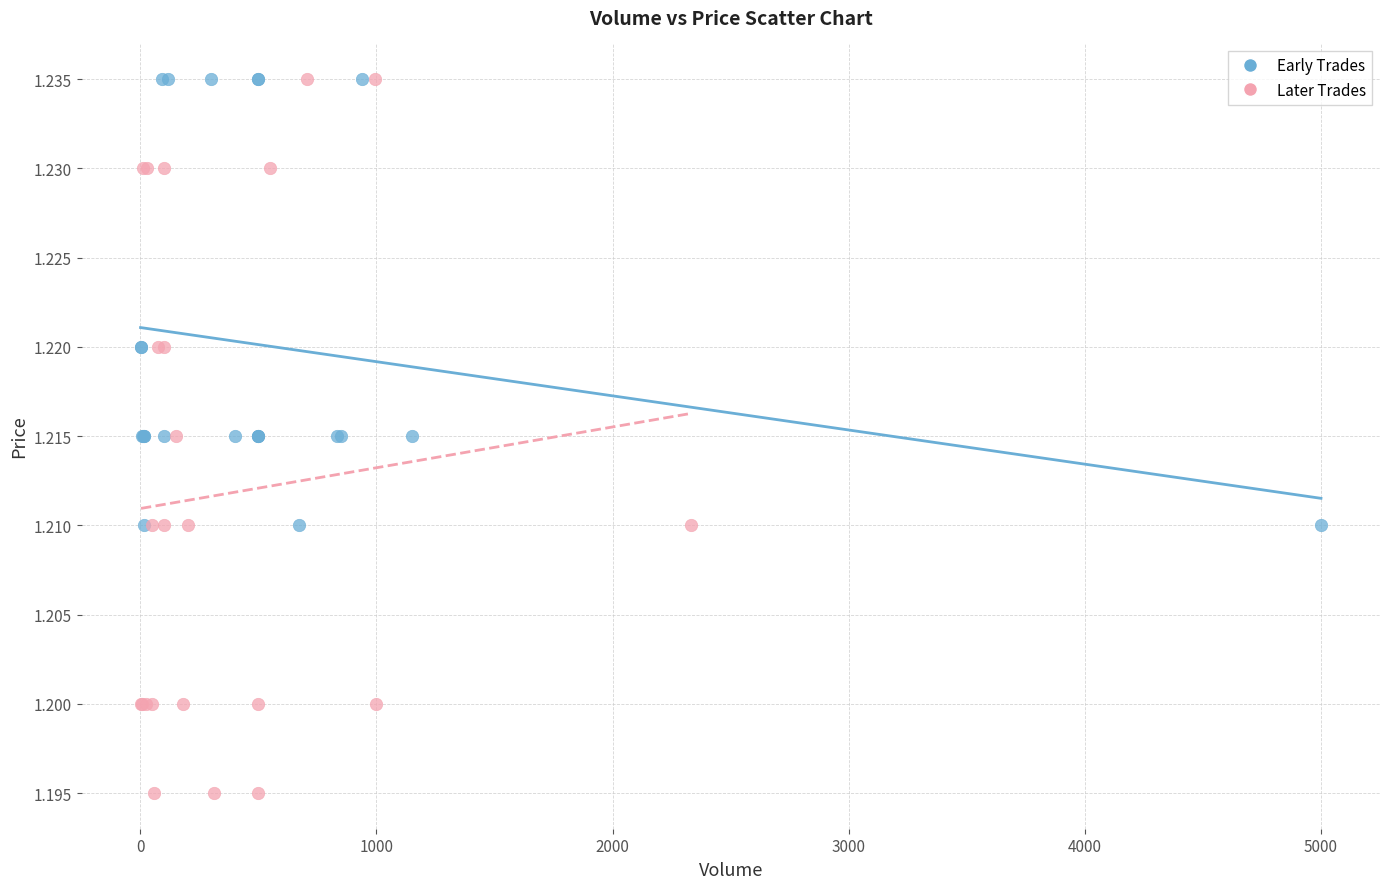

Which series has the largest Y range (max minus min)?

Later Trades